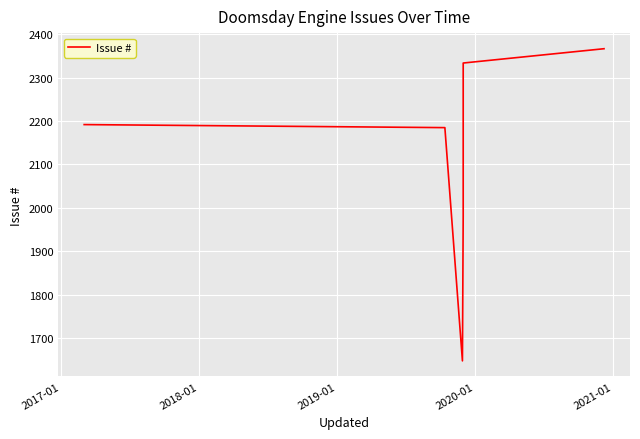

How many lines are shown in the chart?

1